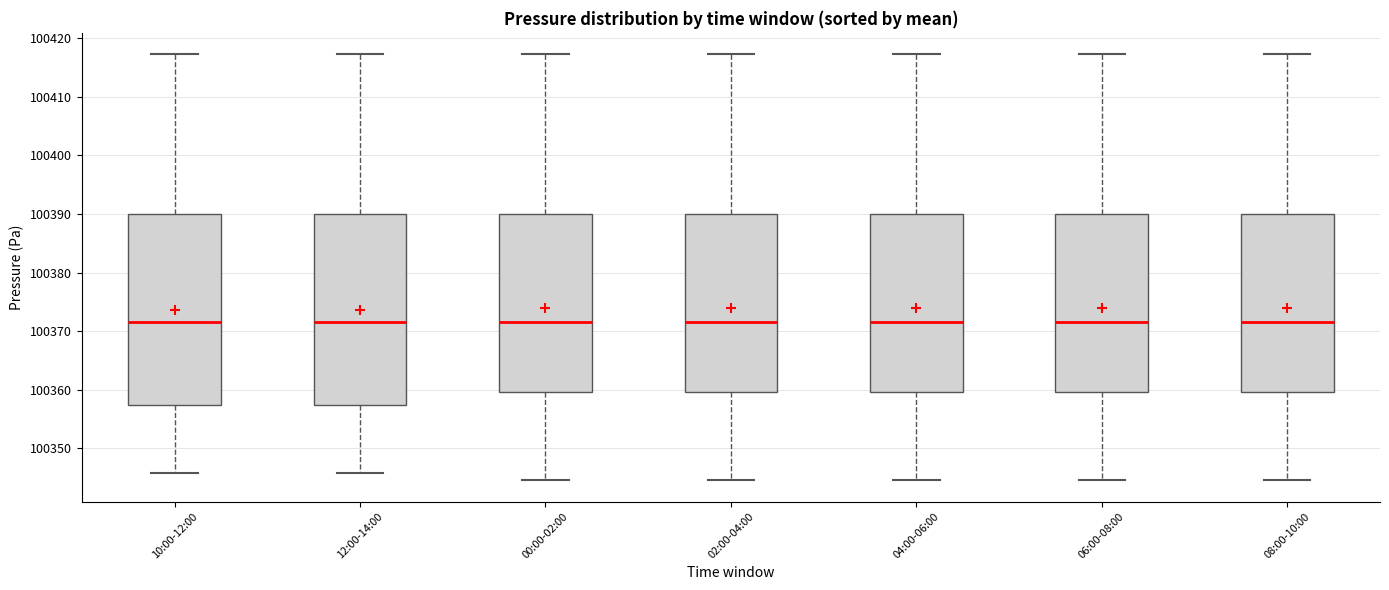

Reading left to right, transcribe this box plot: for each box, give where its median line is, the range the box spans, and where its two whiskers end, as read against the y-axis. The values are not printed on the chart, so give them approximately, as read against the axis.

10:00-12:00: median 100371, box 100357 to 100390, whiskers 100346 to 100417
12:00-14:00: median 100371, box 100357 to 100390, whiskers 100346 to 100417
00:00-02:00: median 100371, box 100360 to 100390, whiskers 100345 to 100417
02:00-04:00: median 100371, box 100360 to 100390, whiskers 100345 to 100417
04:00-06:00: median 100371, box 100360 to 100390, whiskers 100345 to 100417
06:00-08:00: median 100371, box 100360 to 100390, whiskers 100345 to 100417
08:00-10:00: median 100371, box 100360 to 100390, whiskers 100345 to 100417